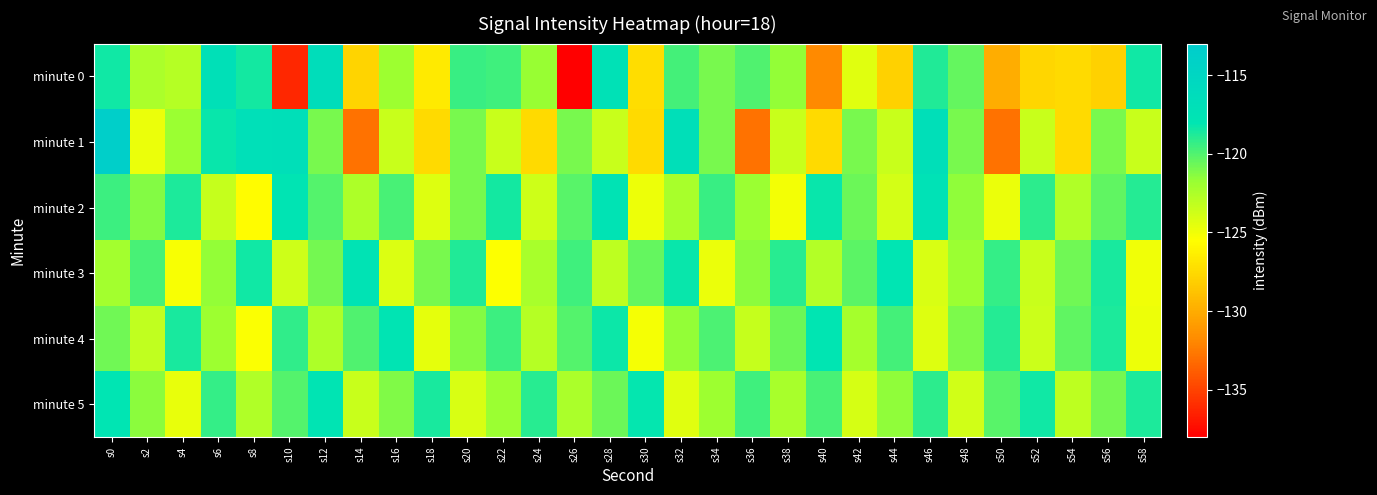

At s36, list the series in order from largest to smallest.

minute 5, minute 0, minute 3, minute 2, minute 4, minute 1